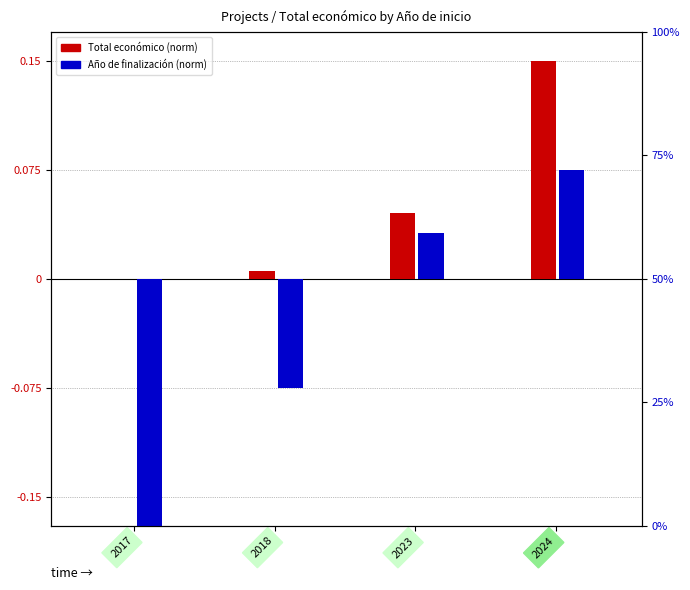

List the labels in order of Total económico (normalized) value, largest first.

2024, 2023, 2018, 2017